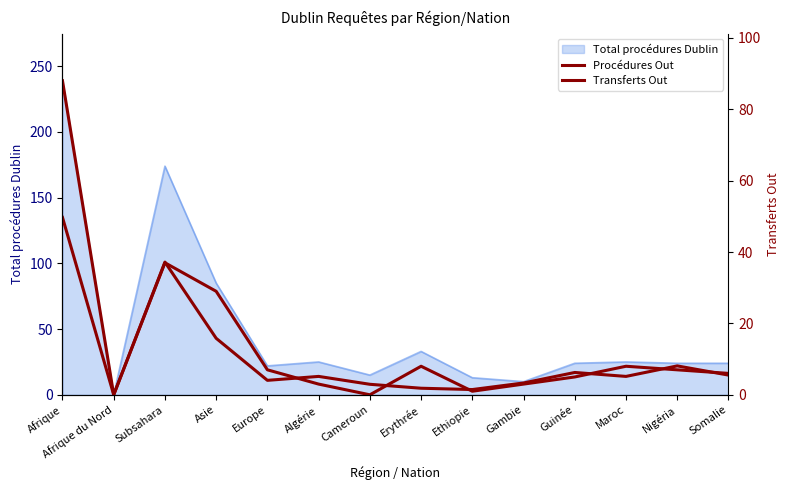

True or false: Procédures Out has a value of 43 at Asie.

True